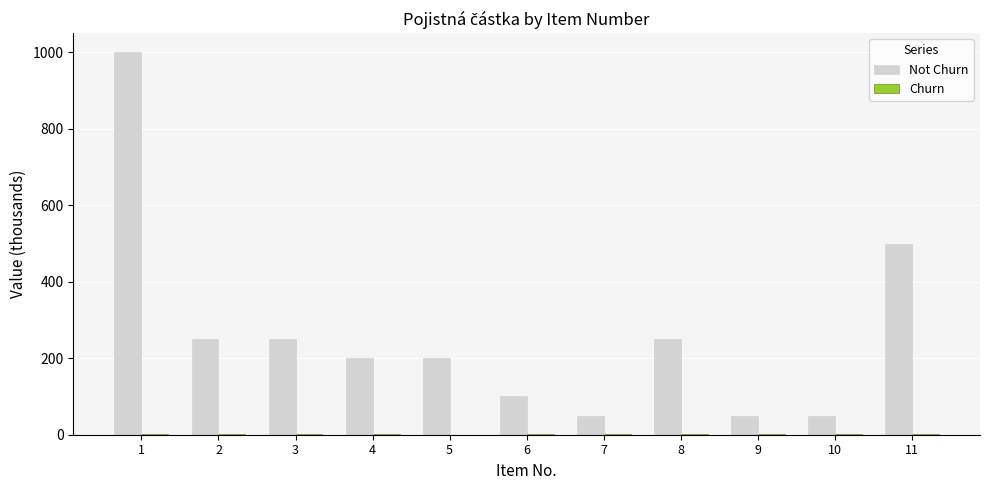

What is the maximum value shown in the chart?

1000